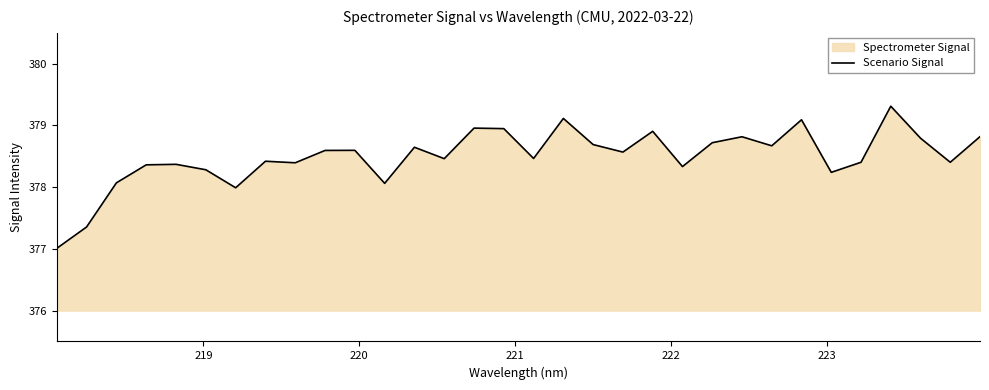

What is the smallest value displayed?

377.0